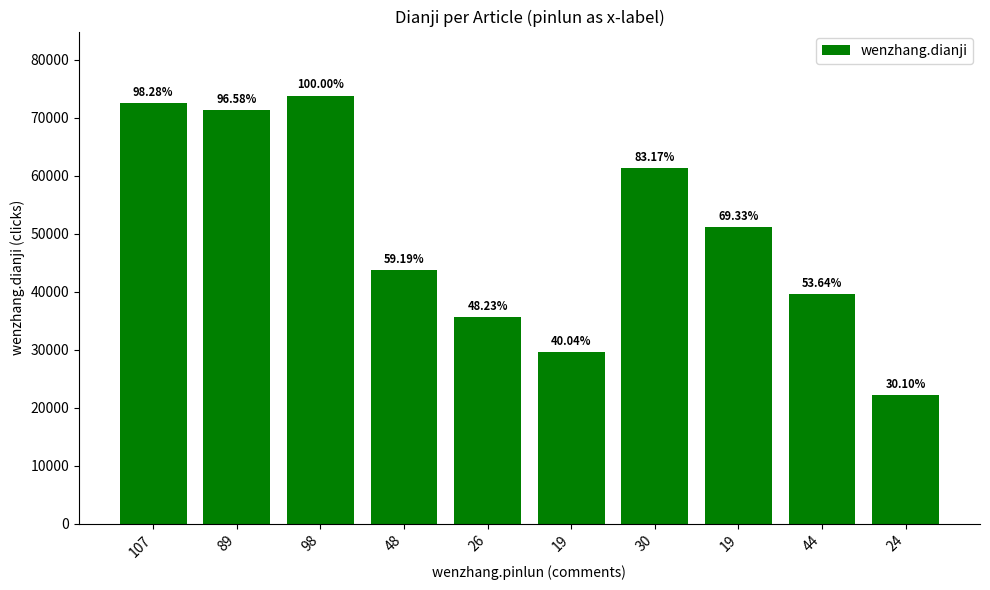

What is the label of the 2nd bar from the left?

89